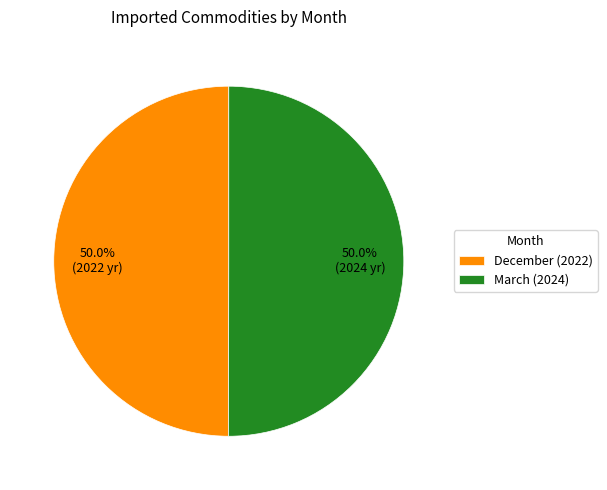

How many slices are in this pie chart?

2